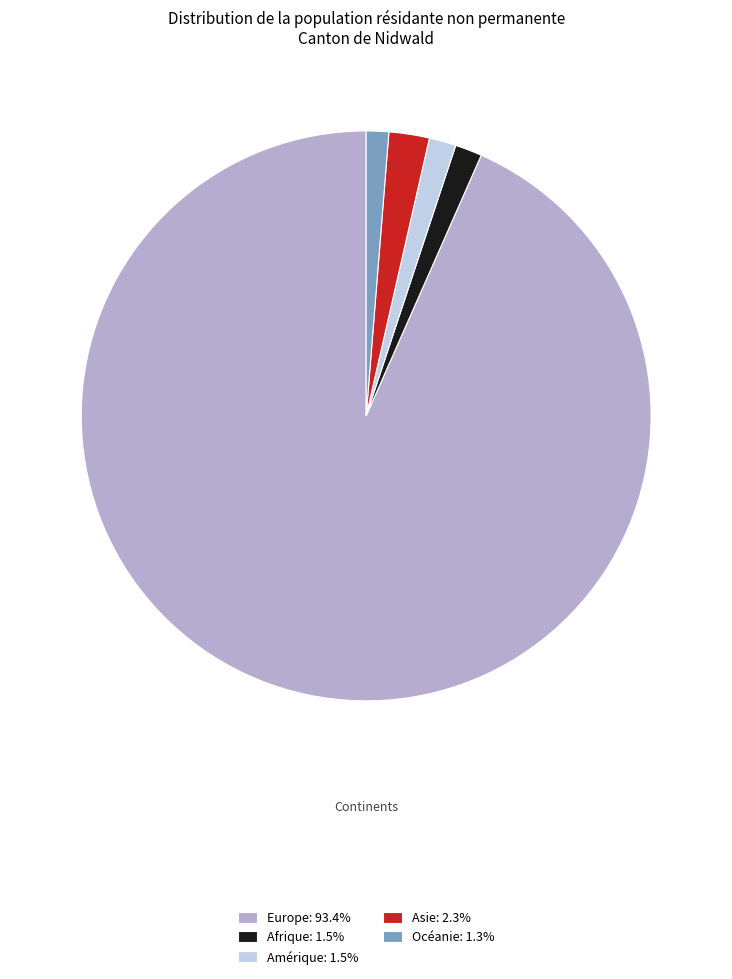

Is the sum of Océanie: 1.3% and Asie: 2.3% greater than half?

No